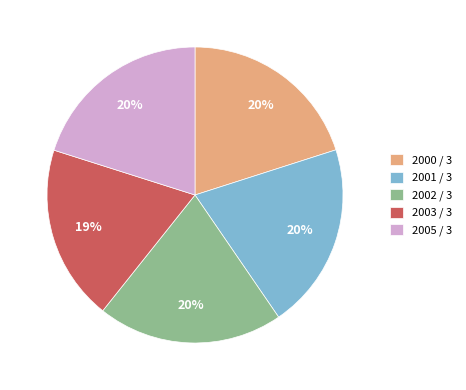

Count the number of slices in the pie.

5